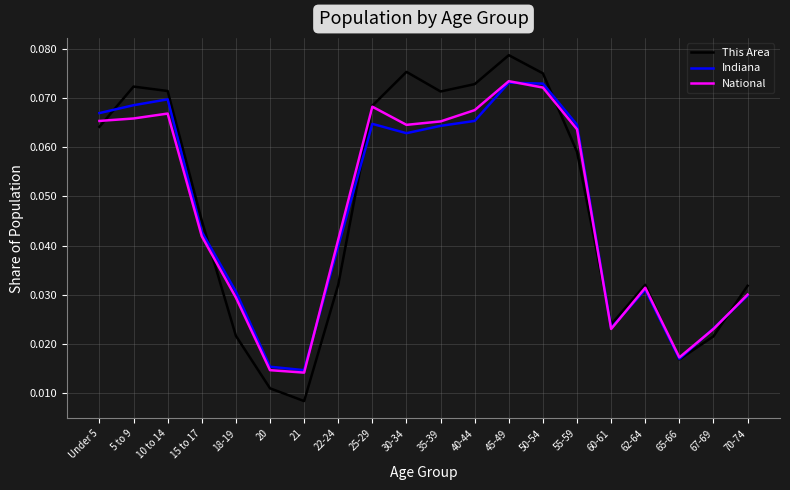

Is this an area chart (filled region under the line)?

No